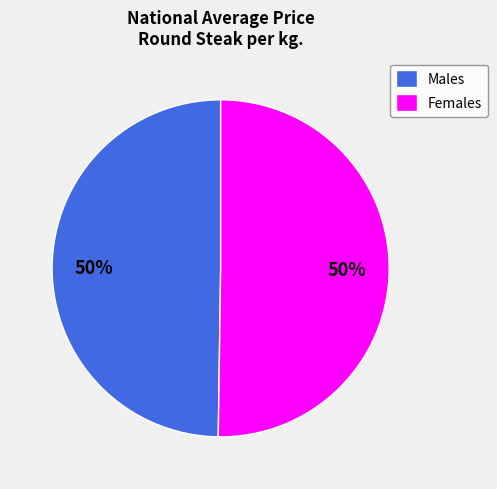

True or false: Females accounts for 45% of the total.

False